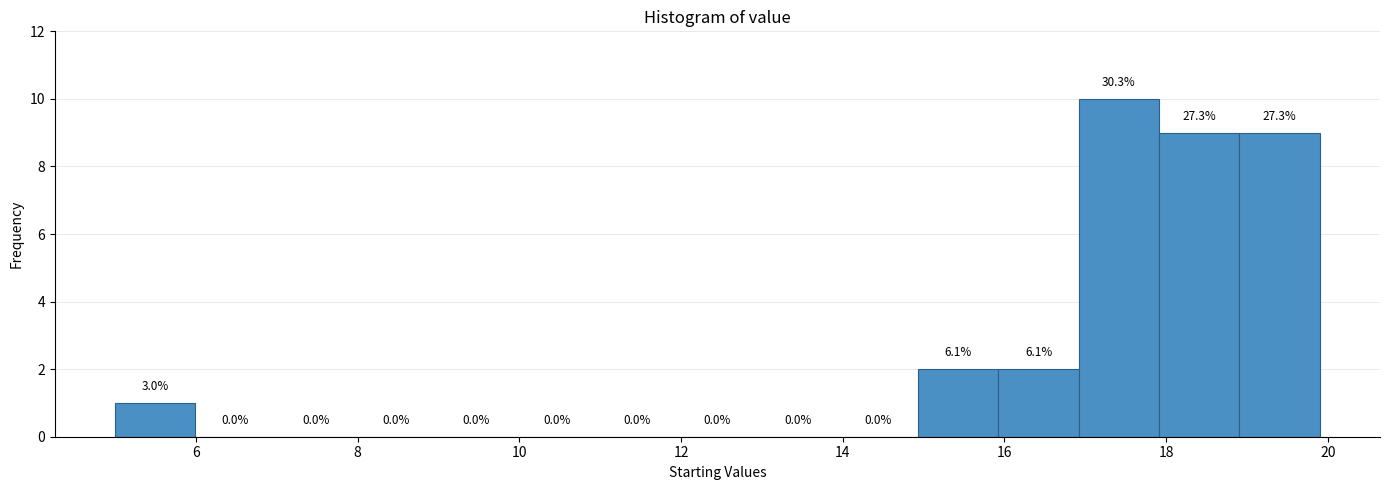

Which range on the x-axis has the tallest bar?

17 to 18